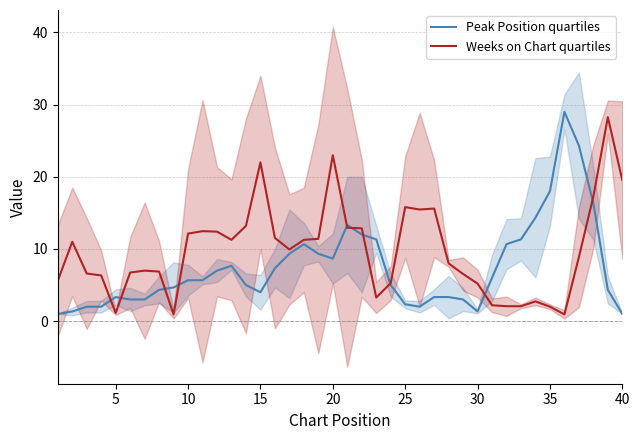

What is the highest value of the Weeks on Chart quartiles series?

28.3